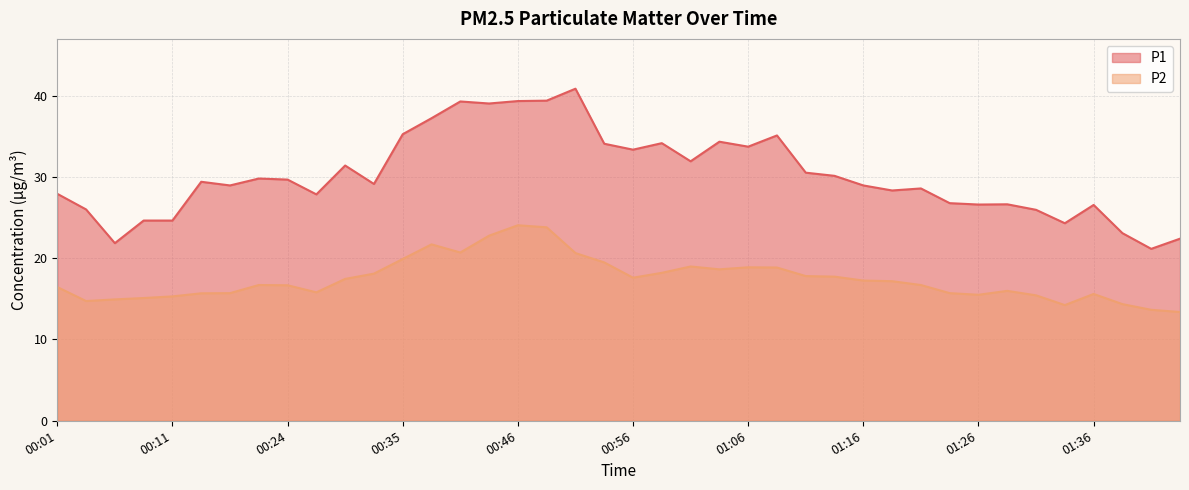

True or false: P1 and P2 intersect in this chart.

False